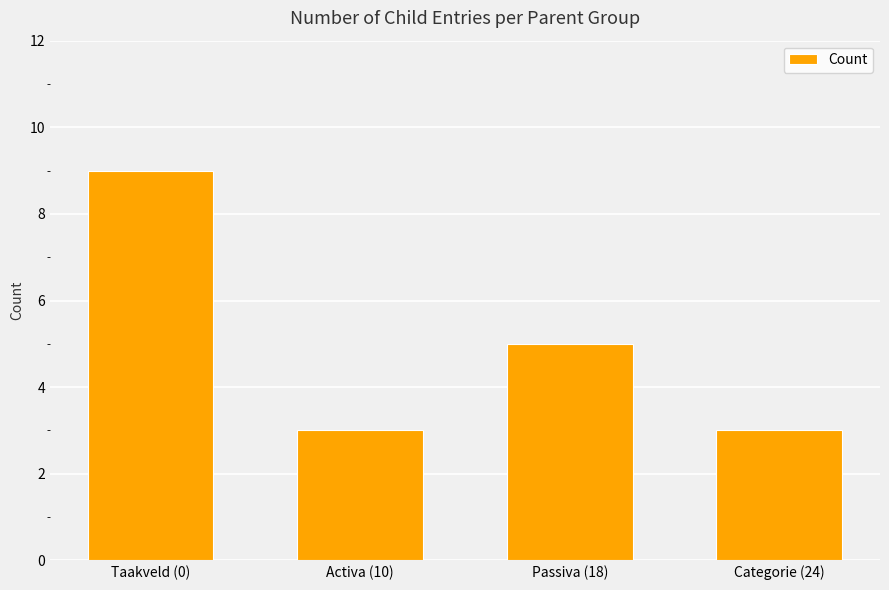

What is the sum of the values at Categorie (24) and Taakveld (0)?

12